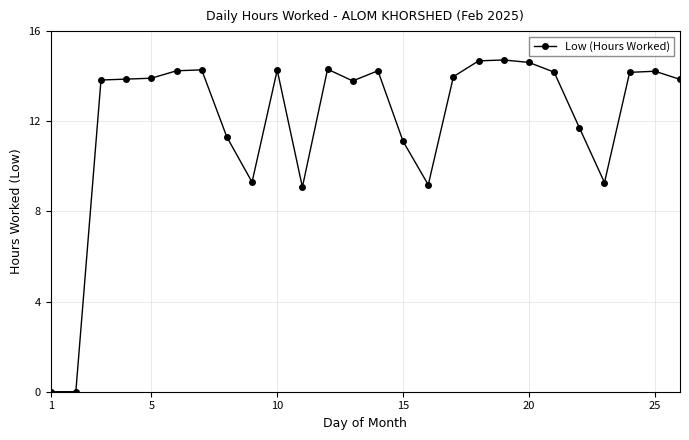

What is the difference between the maximum and minimum values?

14.7